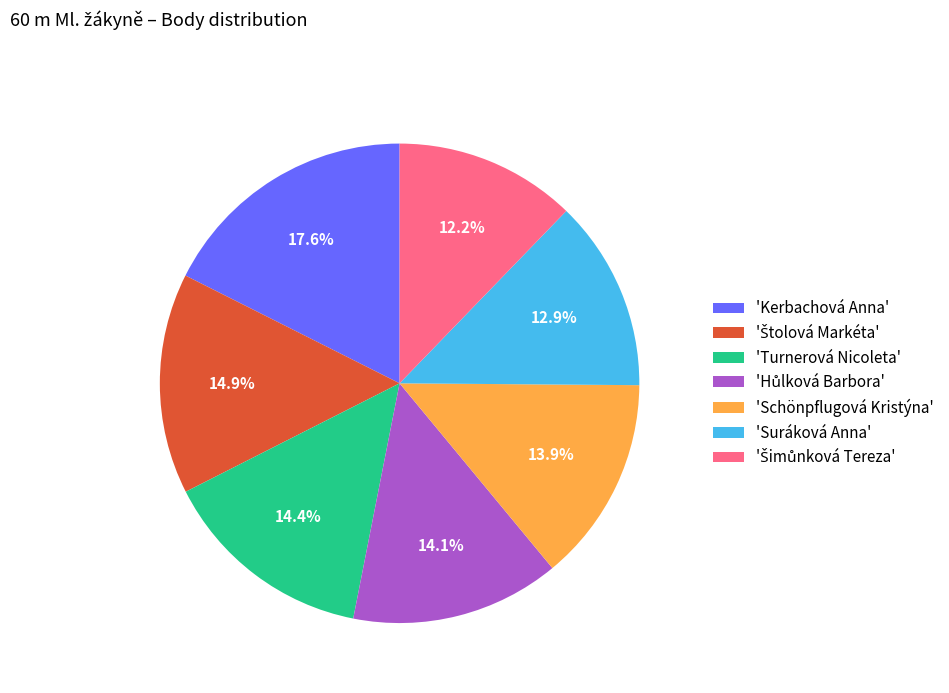

Which slice is the largest?

'Kerbachová Anna'